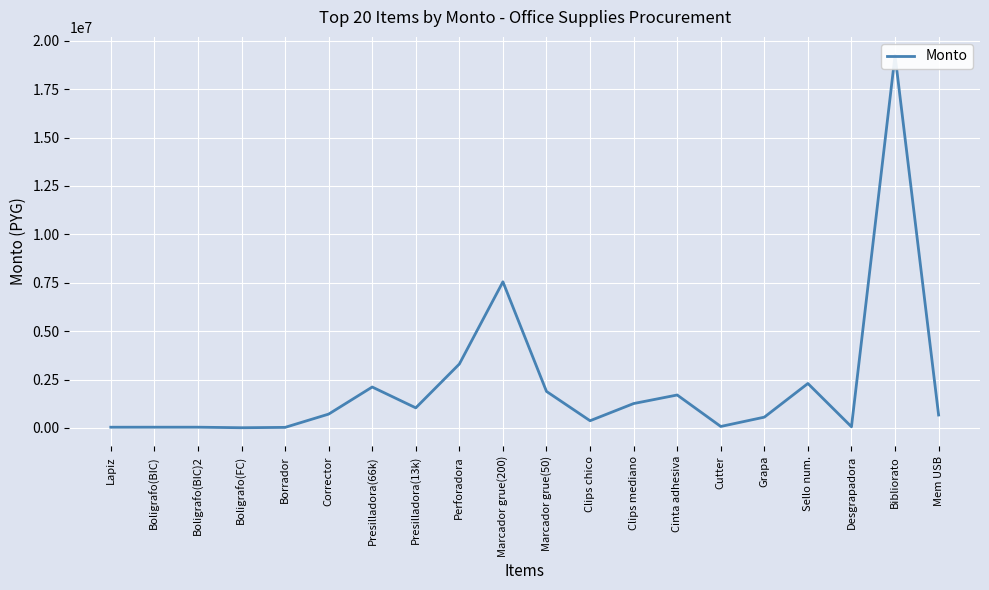

The chart shows a value of 19739 at Lapiz. True or false?

False